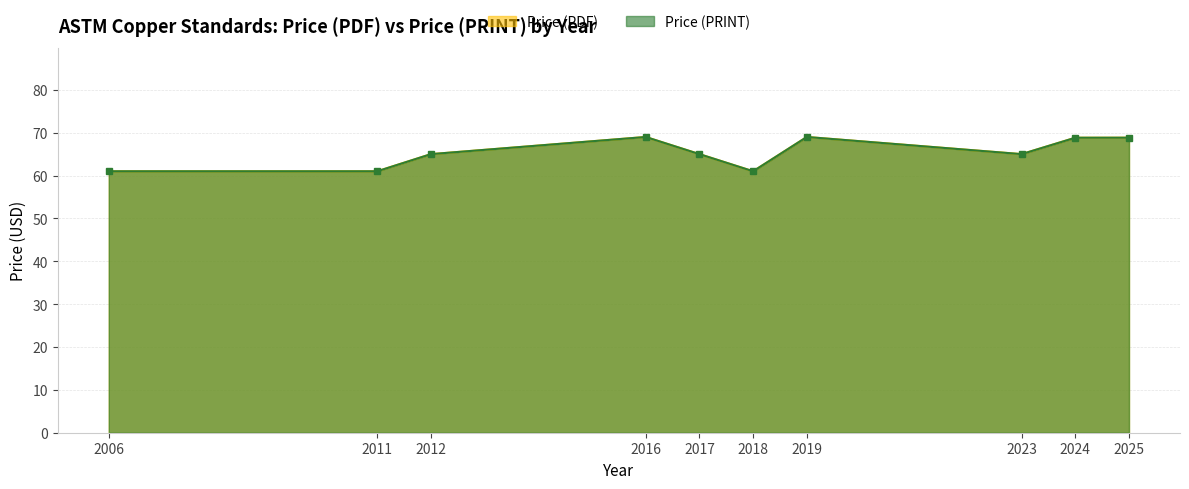

In Price (PDF), how many points are lower than both neighbors (excluding endpoints)?

6